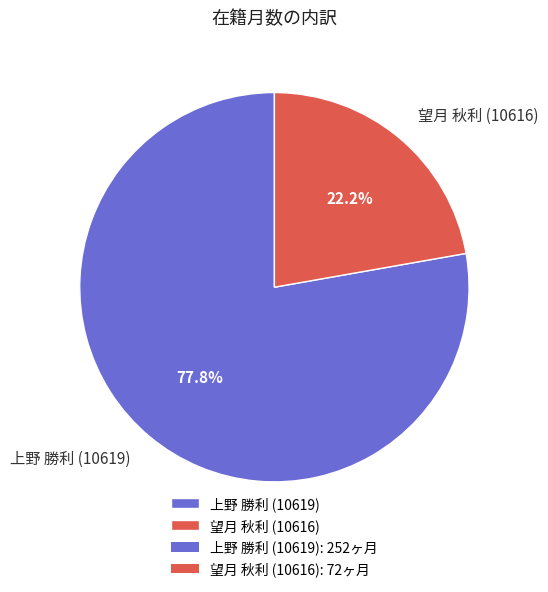

Which category has the smallest portion of the pie?

望月 秋利 (10616)